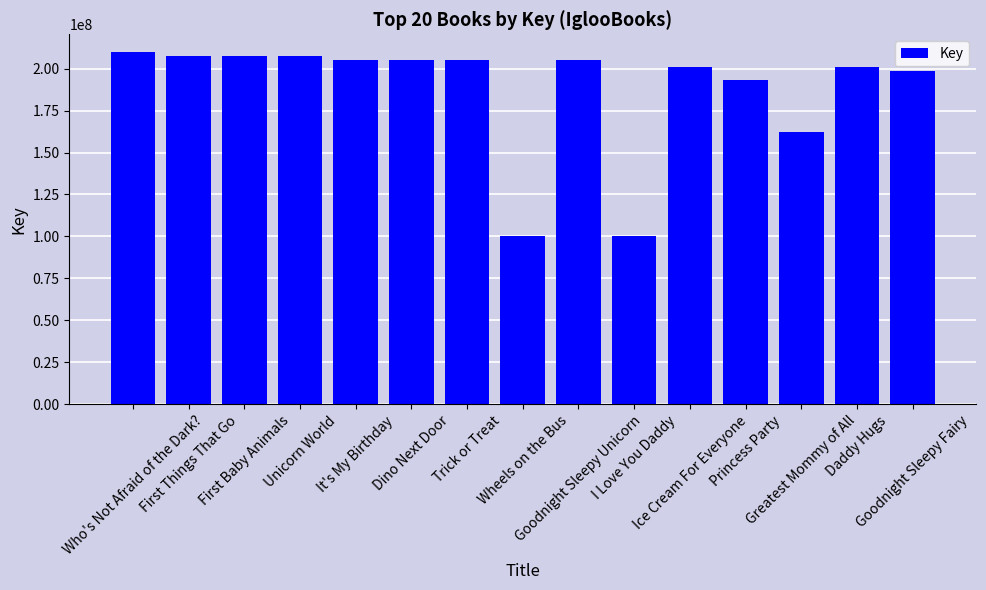

Between Trick or Treat and I Love You Daddy, which is larger?

Trick or Treat